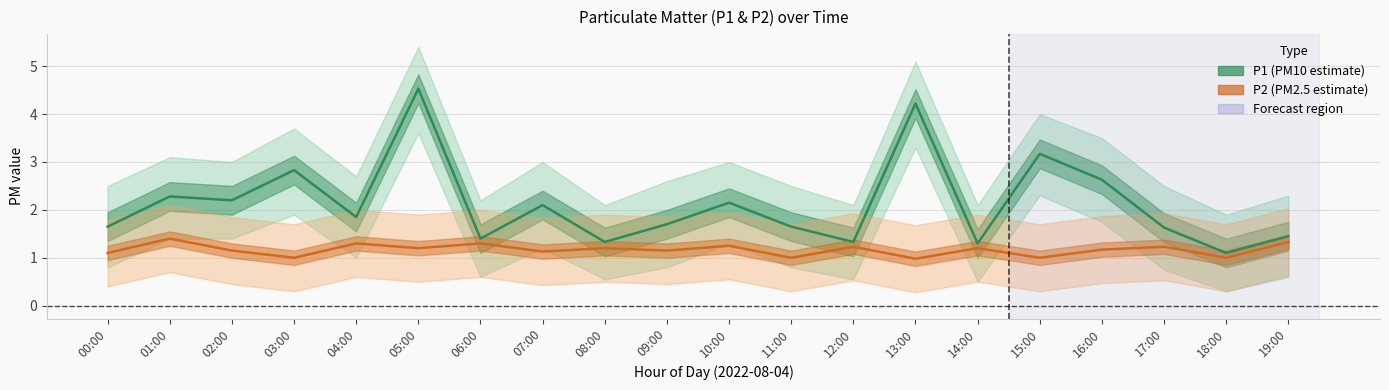

Which label corresponds to the smallest value in the chart?

13:00